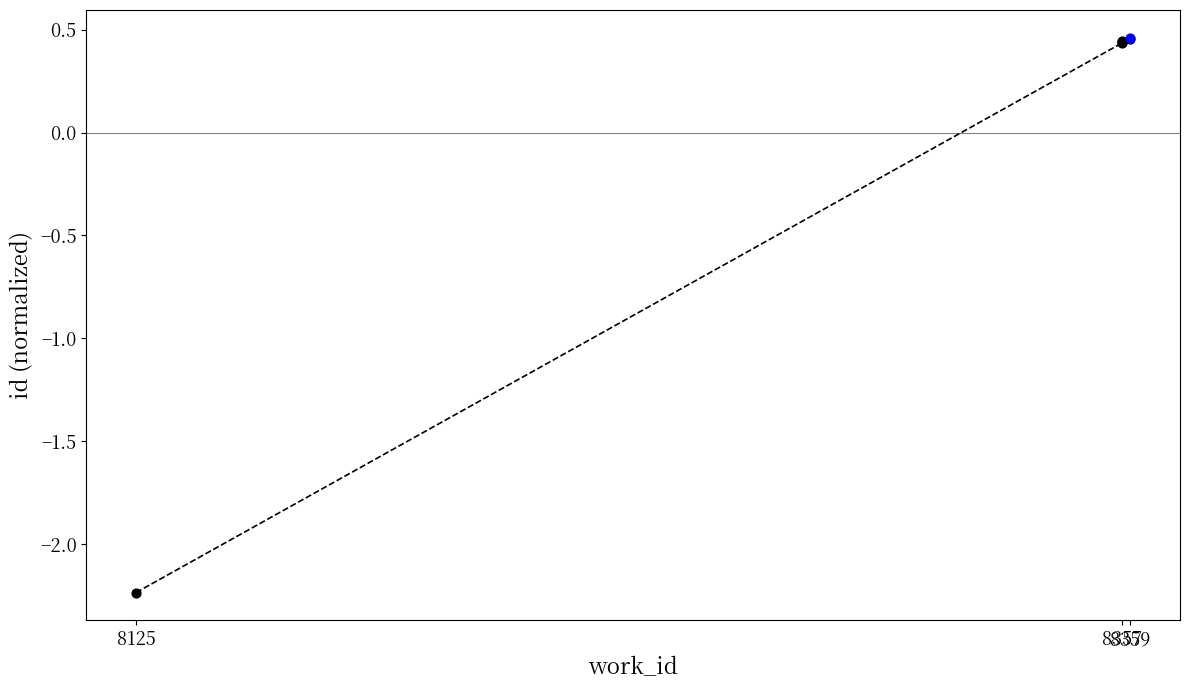

Which has a higher value, 8357 or 8357?

8357